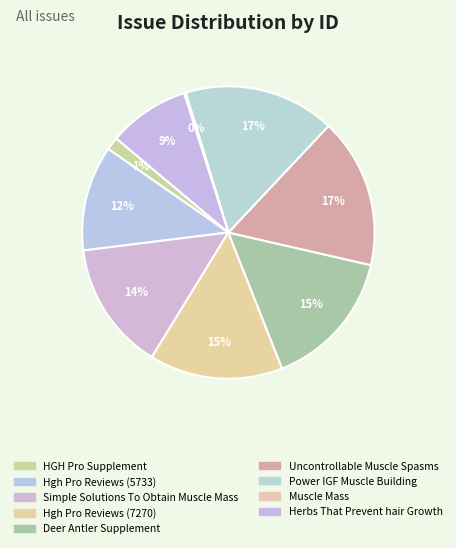

Which category has the smallest portion of the pie?

Muscle Mass